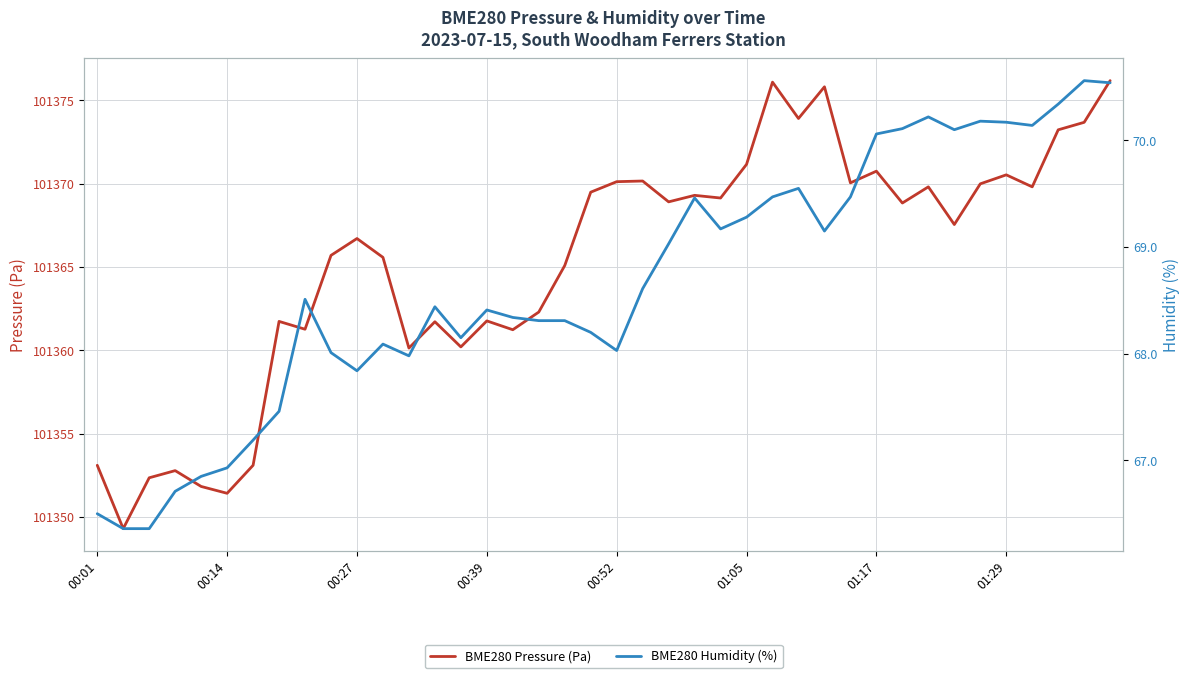

Does the chart have visible grid lines?

Yes